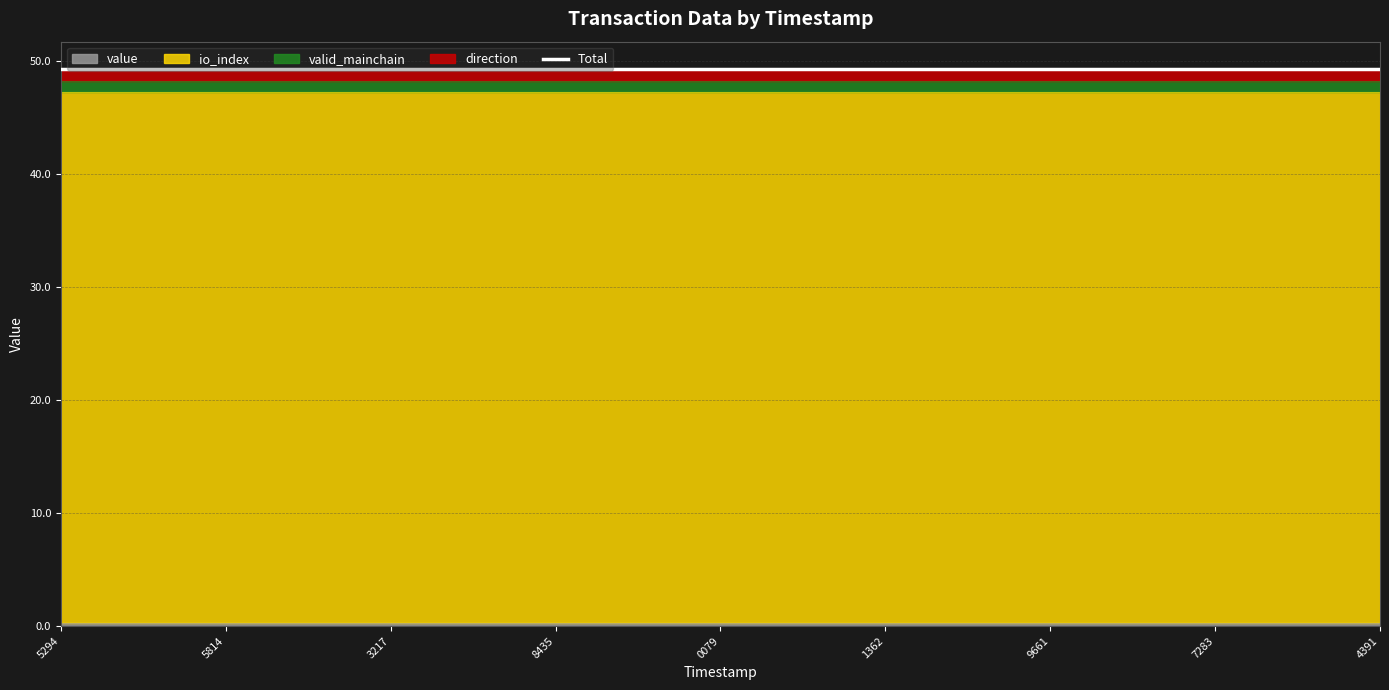

How many categories are shown in the chart?

25